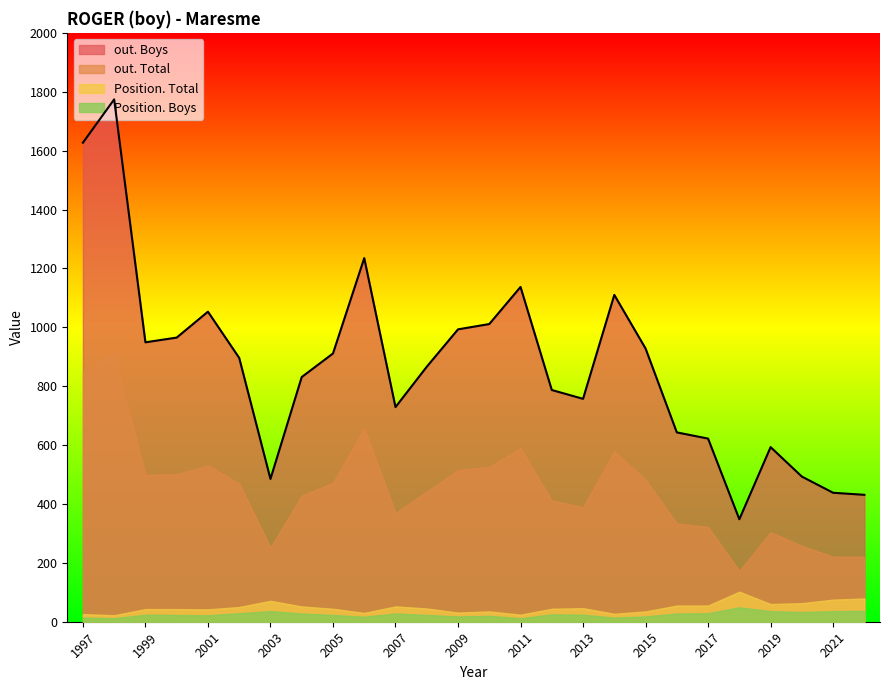

At which category is the sum across all series the highest?

1998